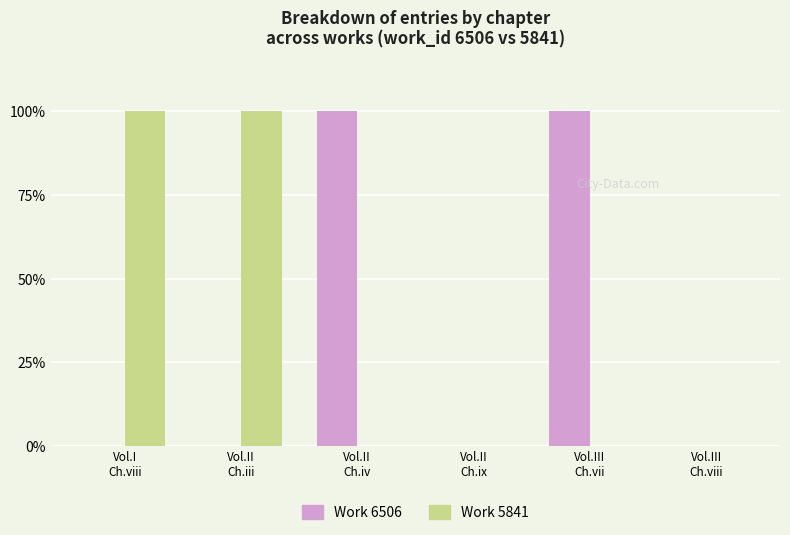

Rank the series at Vol.III
Ch.vii from highest to lowest value.

Work 6506, Work 5841